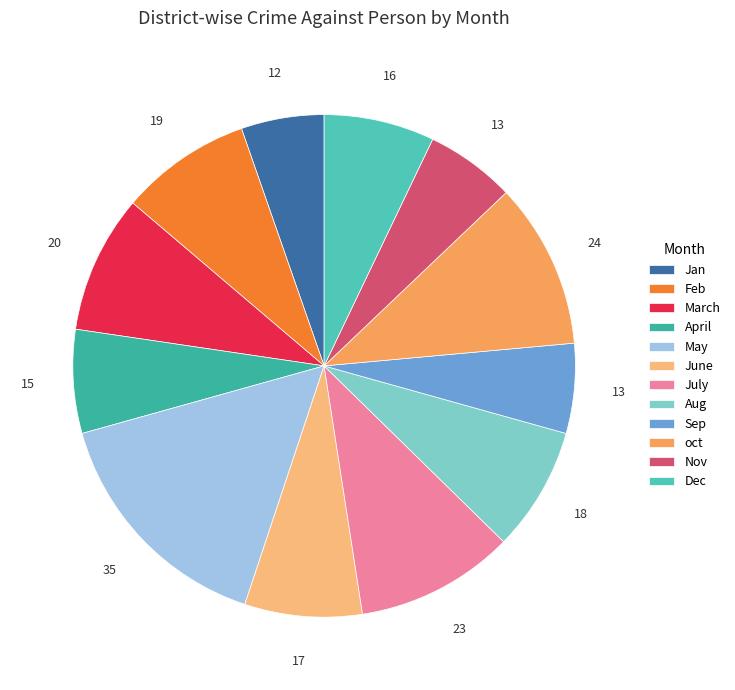

Rank the categories by value from highest to lowest.

May, oct, July, March, Feb, Aug, June, Dec, April, Sep, Nov, Jan